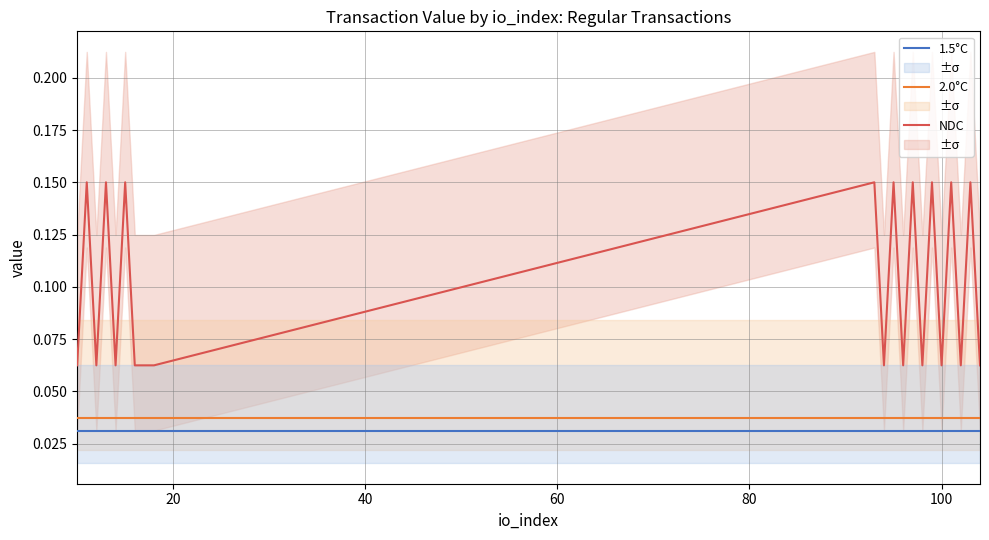

True or false: 1.5°C and NDC cross at least once.

False